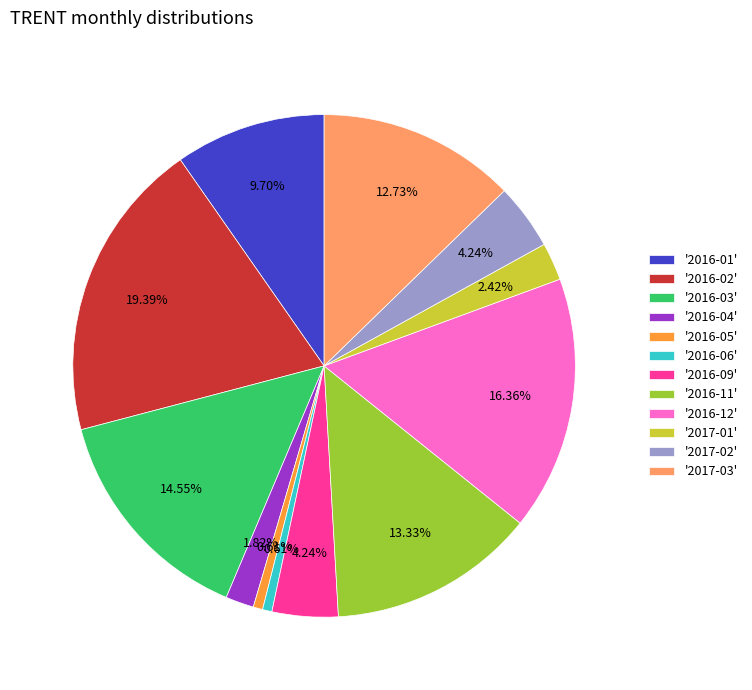

How many segments does this pie chart have?

12